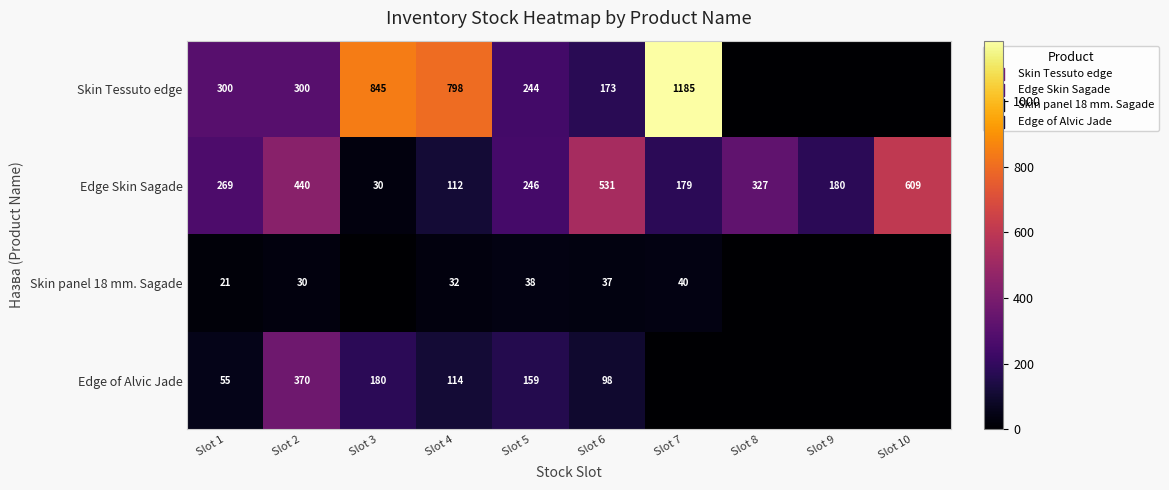

Is it true that Skin panel 18 mm. Sagade equals 64 at Slot 5?

False